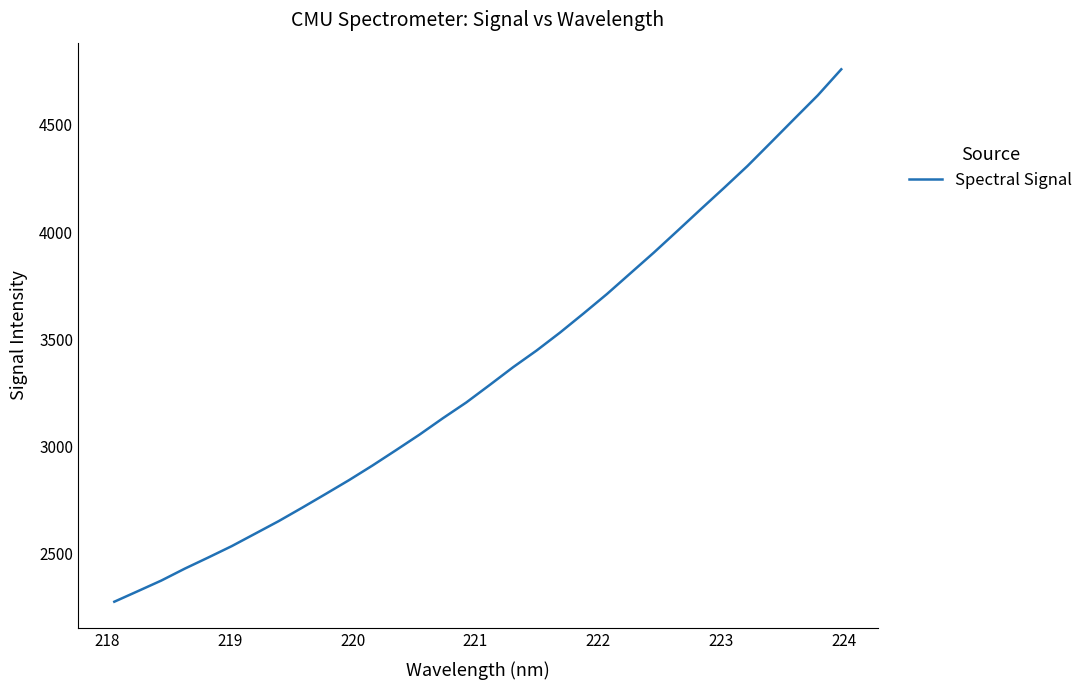

What is the average value?

3342.1